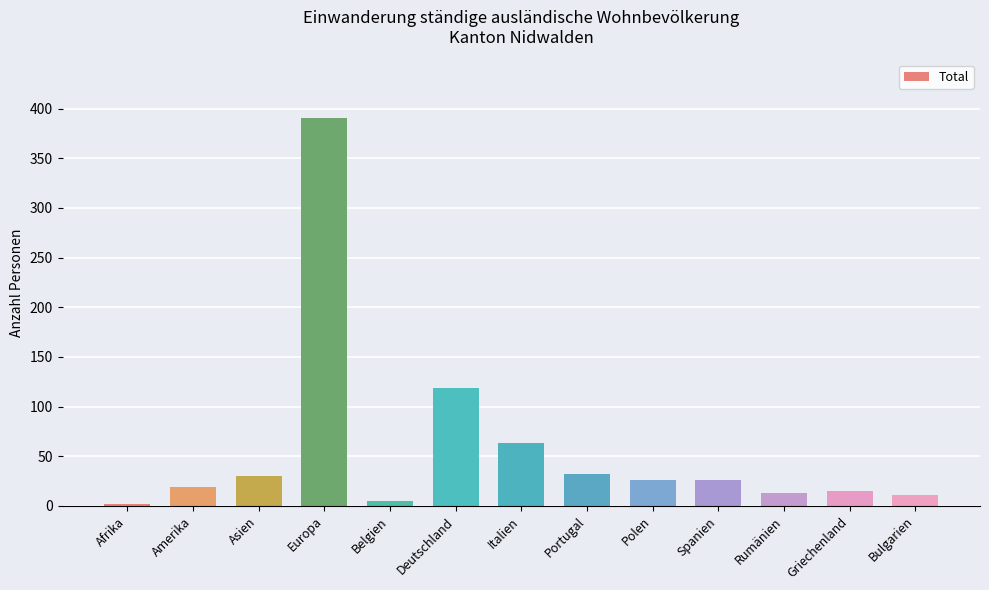

What is the change in value from Belgien to Italien?

+58